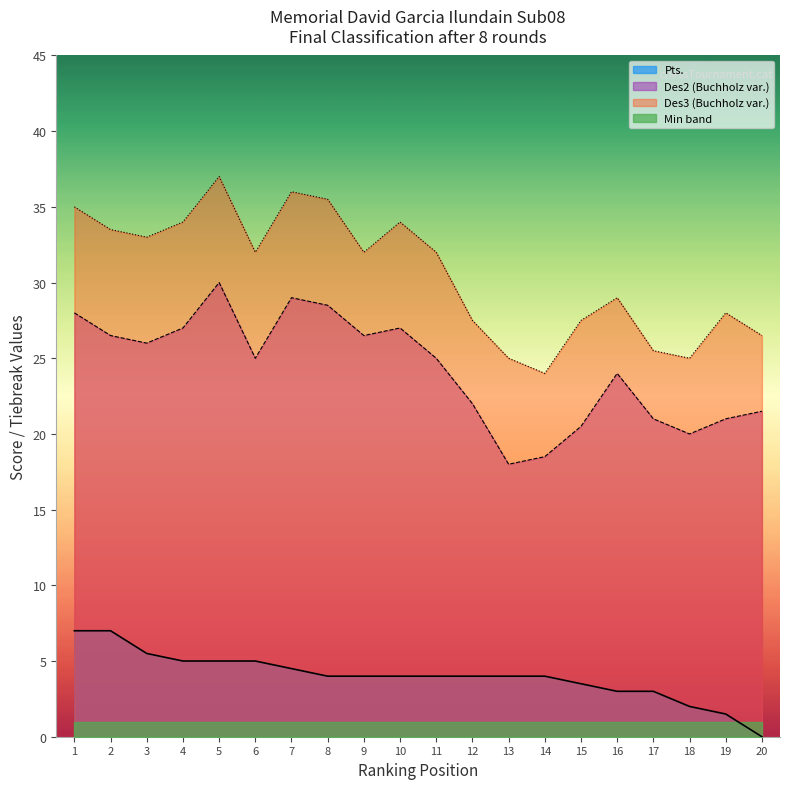

Which category has the highest value in the Des2 series?

5